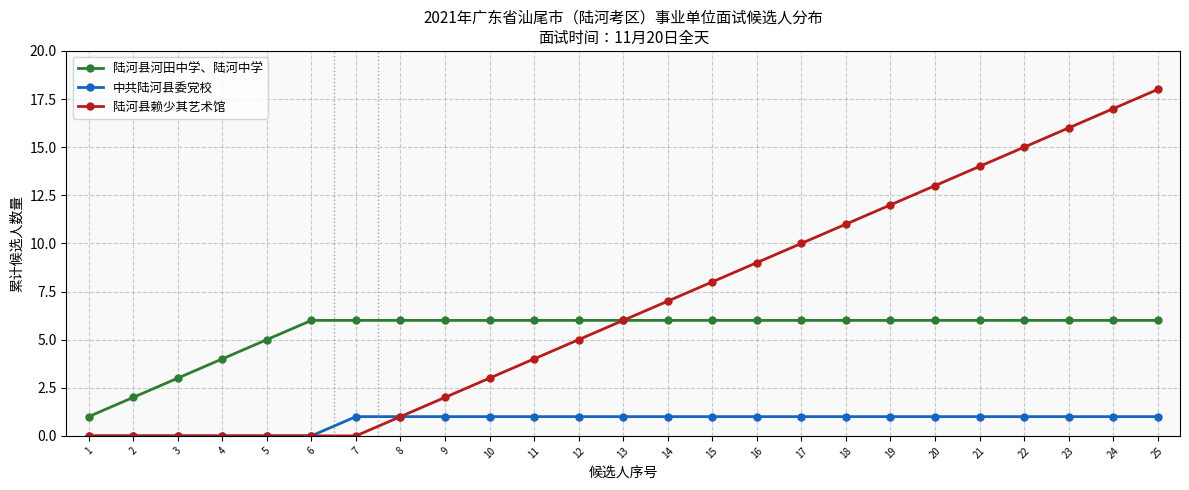

Which series has the largest total across all categories?

陆河县赖少其艺术馆